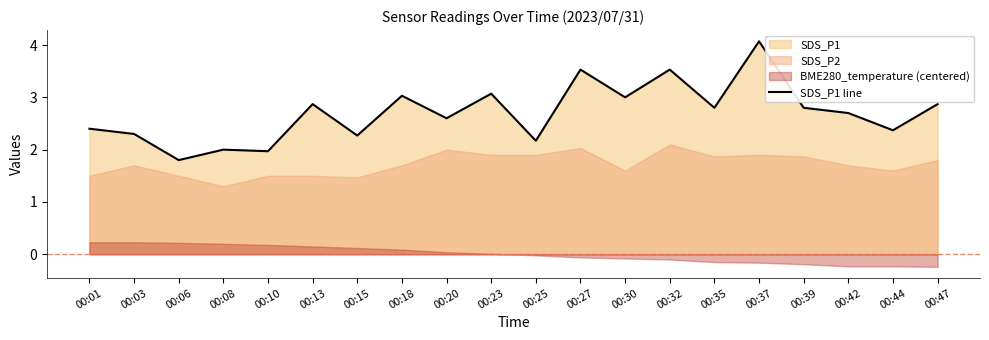

At which label does the data first exceed 2?

00:01